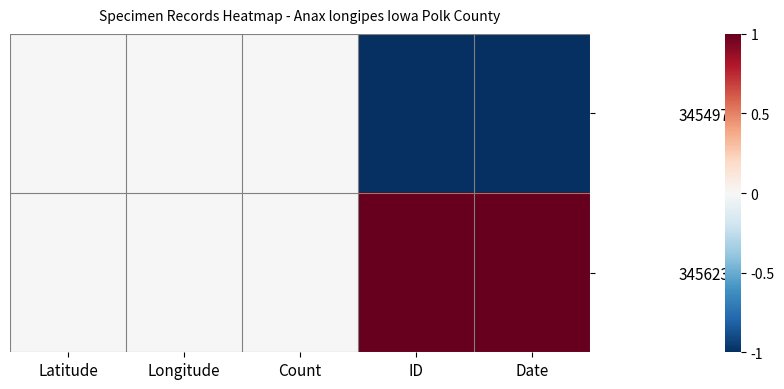

Reading right to left, transcribe all the data shown in this chart.

345497: Date=-1	ID=-1	Count=0	Longitude=0	Latitude=0
345623: Date=1	ID=1	Count=0	Longitude=0	Latitude=0